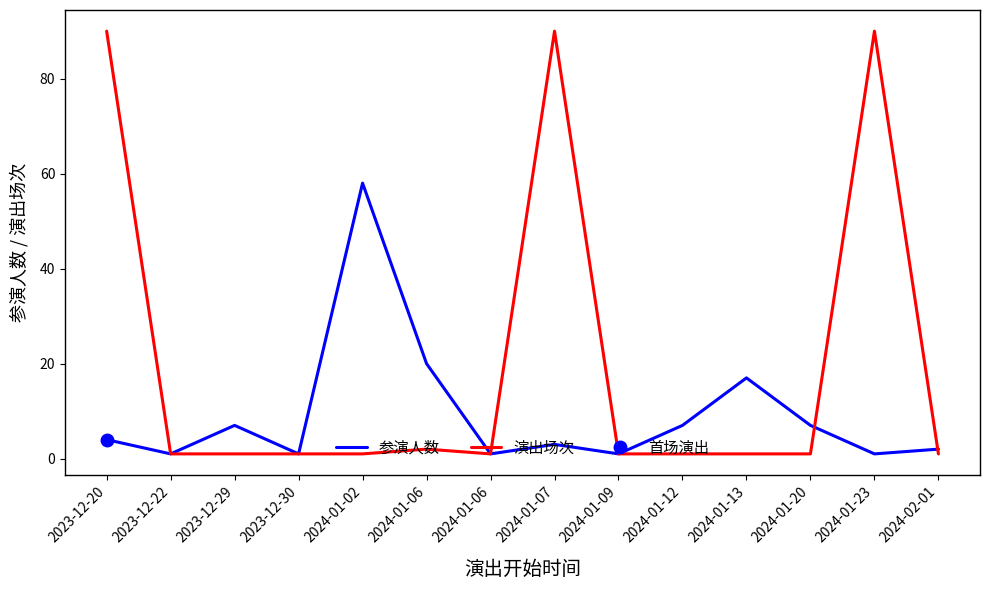

In 演出场次, how many points are lower than both neighbors (excluding endpoints)?

1